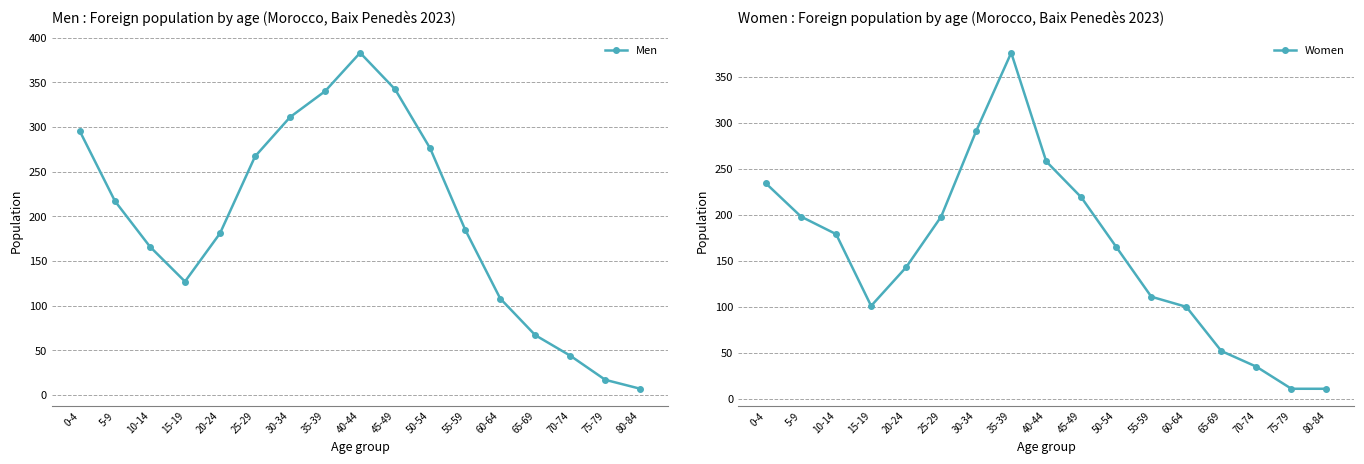

Is the value of Men at 25-29 greater than the value of Women at 20-24?

Yes